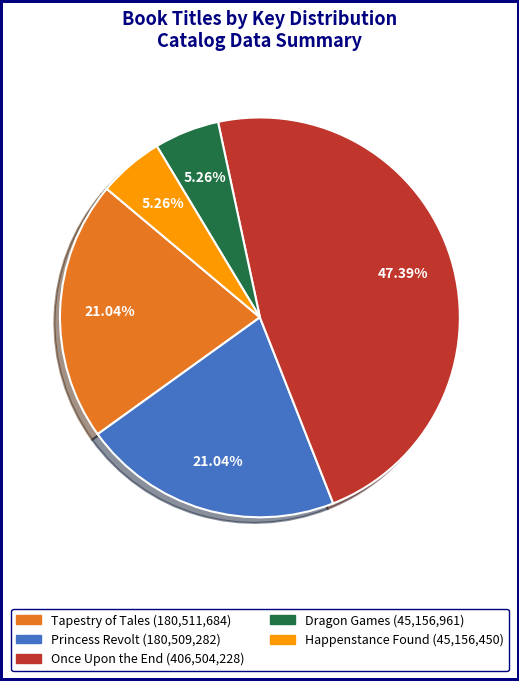

To the nearest percent, what is the difference between the Tapestry of Tales and Happenstance Found slice percentages?

16%